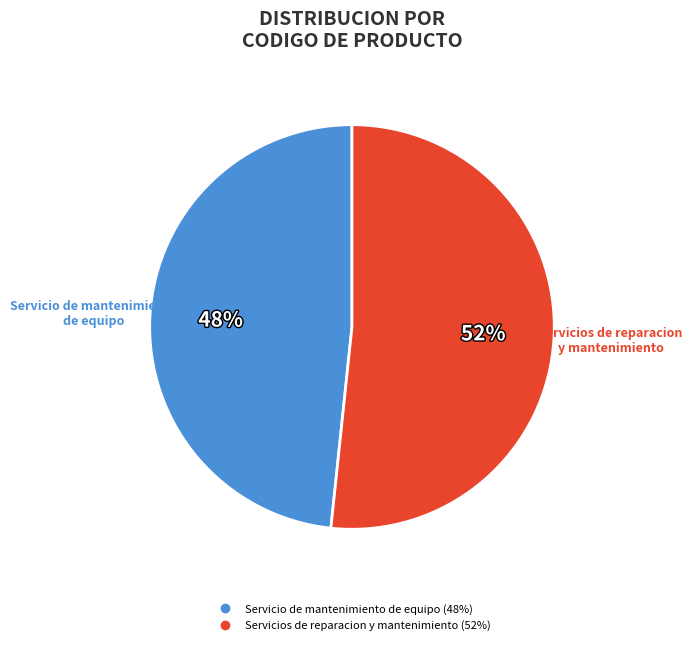

Which category has the biggest portion of the pie?

Servicios de reparacion y mantenimiento